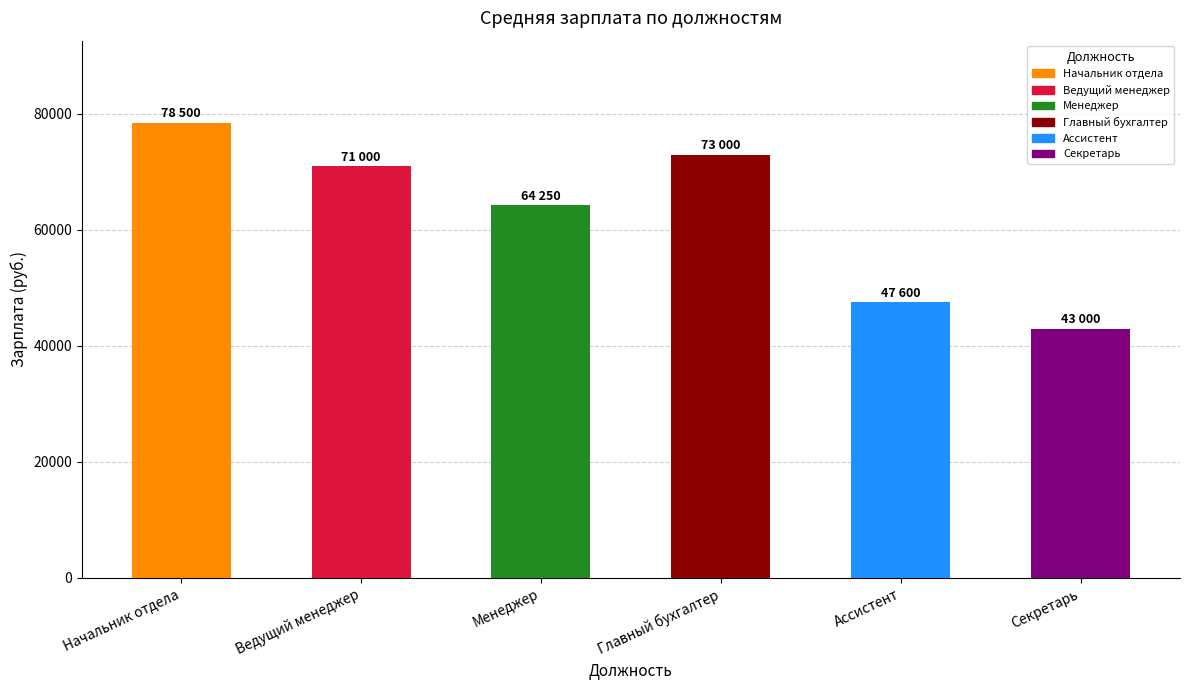

What is the difference between the second highest and minimum values?

30000